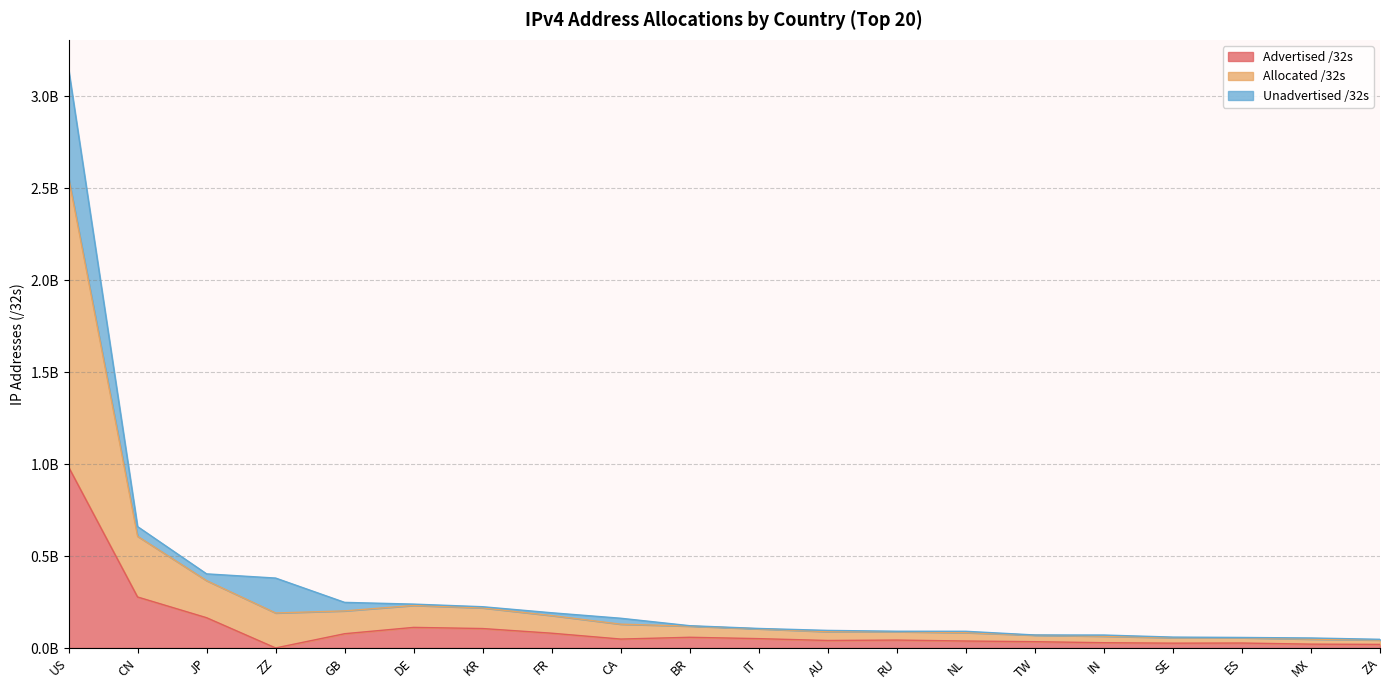

True or false: Advertised /32s and Allocated /32s cross at least once.

False